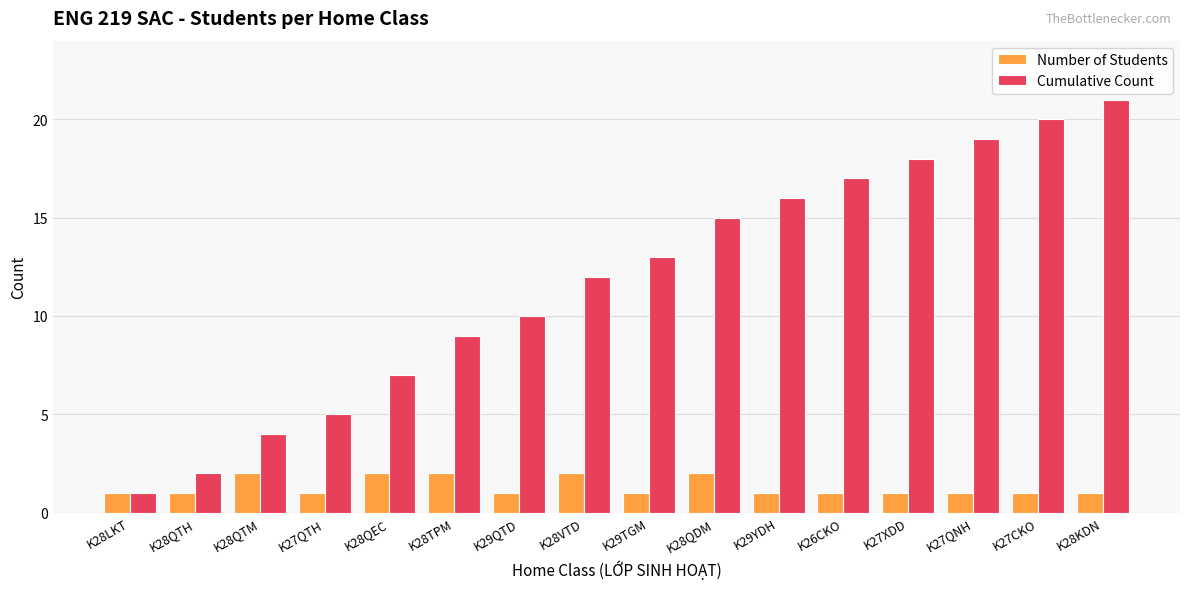

How many bars are there in total?

32